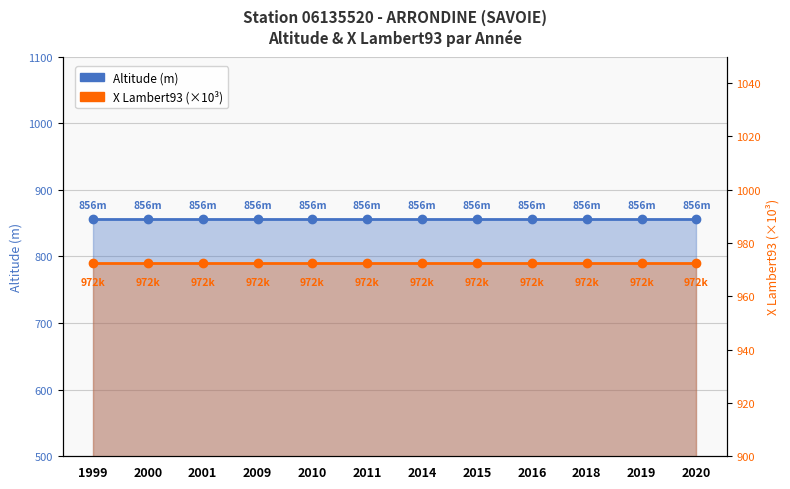

Which has a higher value, 2016 or 1999?

2016